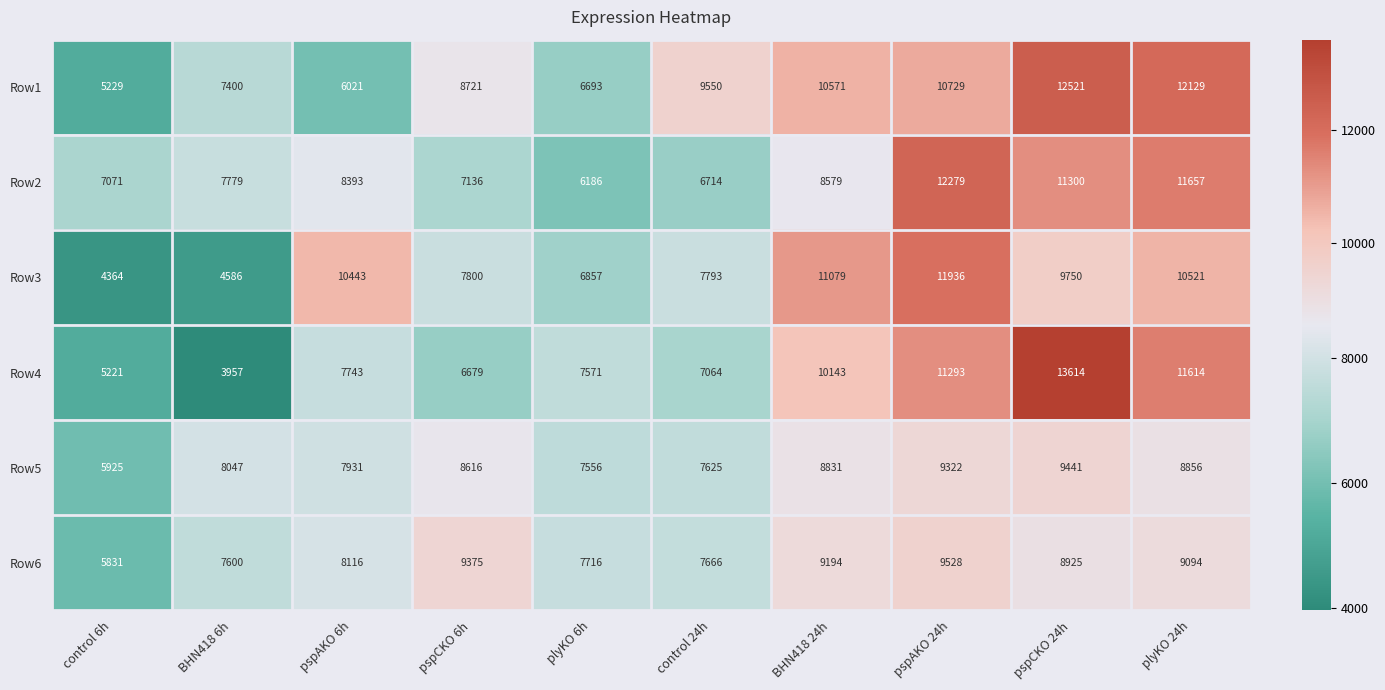

Which series has the largest total across all categories?

Row1